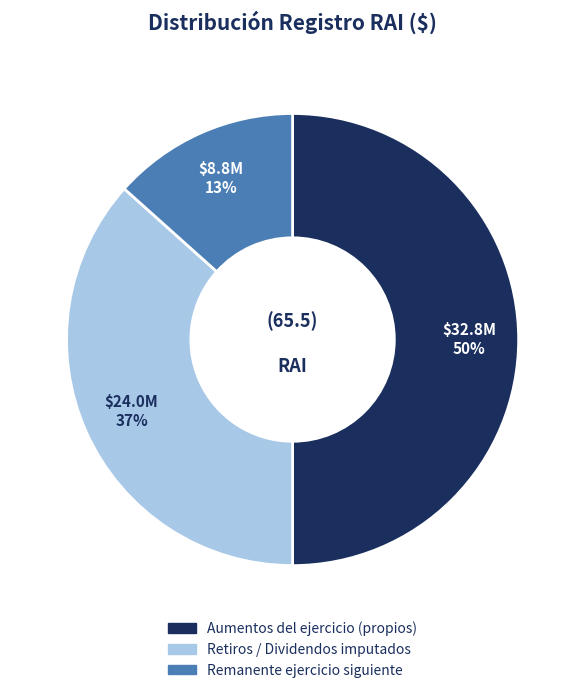

To the nearest percent, what is the difference between the largest and smallest slice percentages?

37%